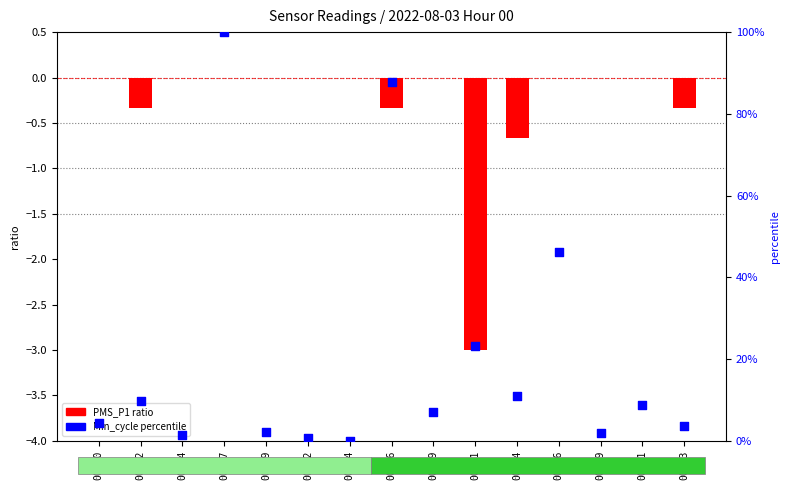

At which category is the sum across all series the highest?

00:07